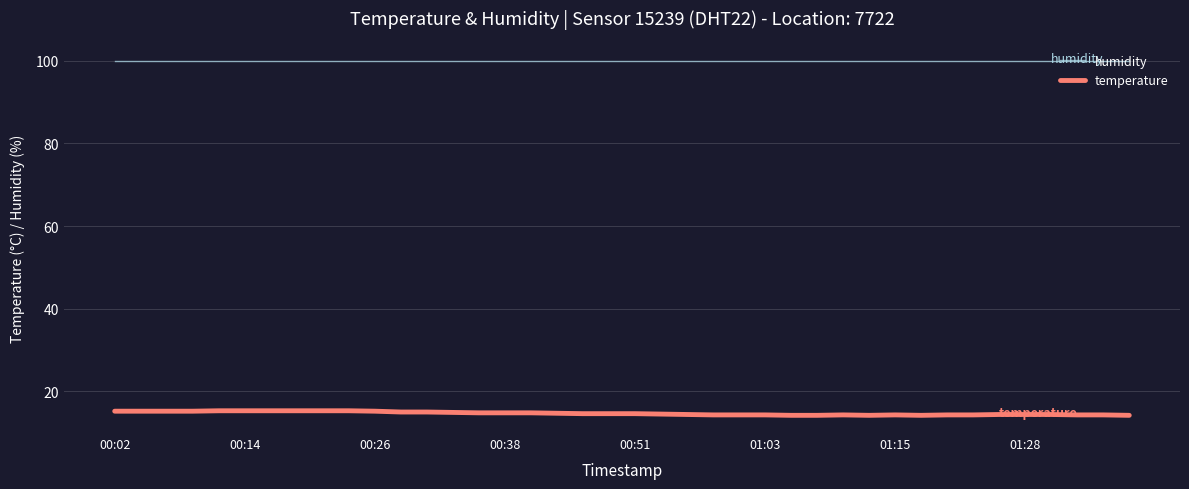

Which series has the largest range (max minus min)?

temperature